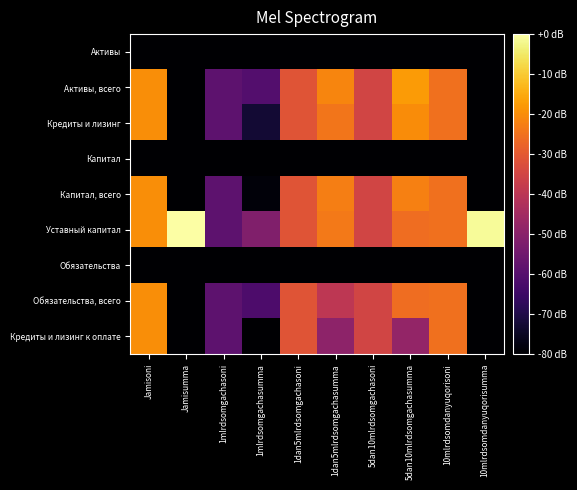

Which label corresponds to the largest value in the chart?

Jamisumma